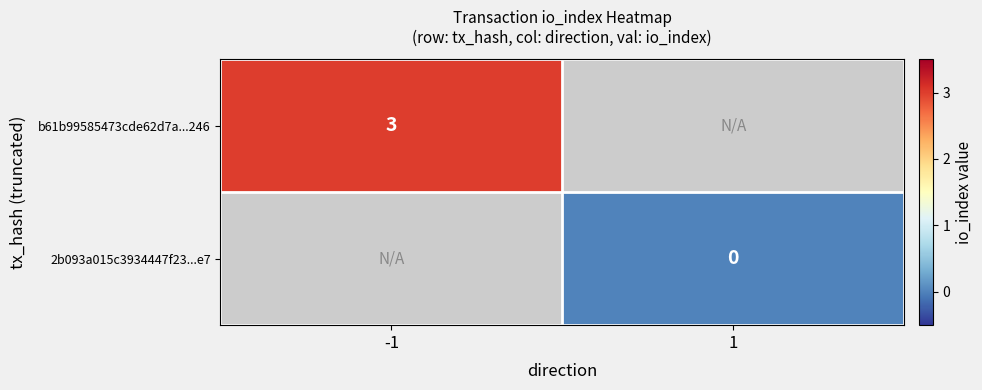

The value of b61b99585473cde62d7a...246 at -1 is 4. True or false?

False